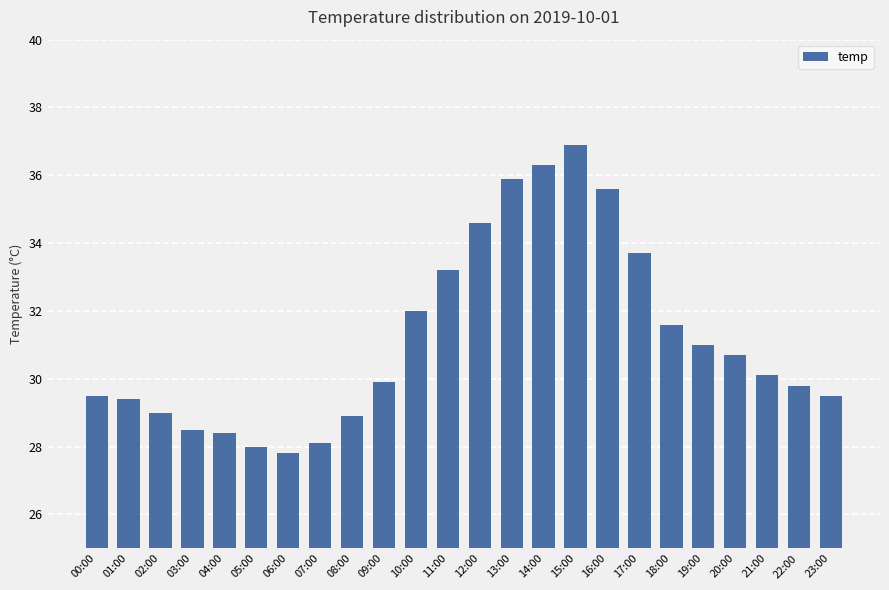

The chart shows a value of 30.1 at 21:00. True or false?

True